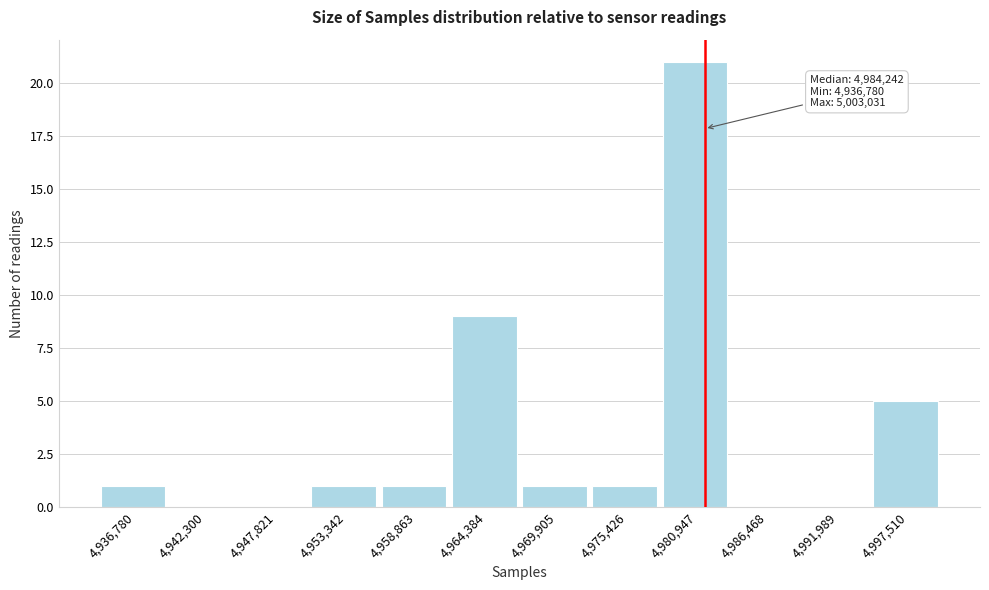

Reading left to right, transcribe all the data shown in this chart.

4,936,780=1	4,942,300=0	4,947,821=0	4,953,342=1	4,958,863=1	4,964,384=9	4,969,905=1	4,975,426=1	4,980,947=21	4,986,468=0	4,991,989=0	4,997,510=5